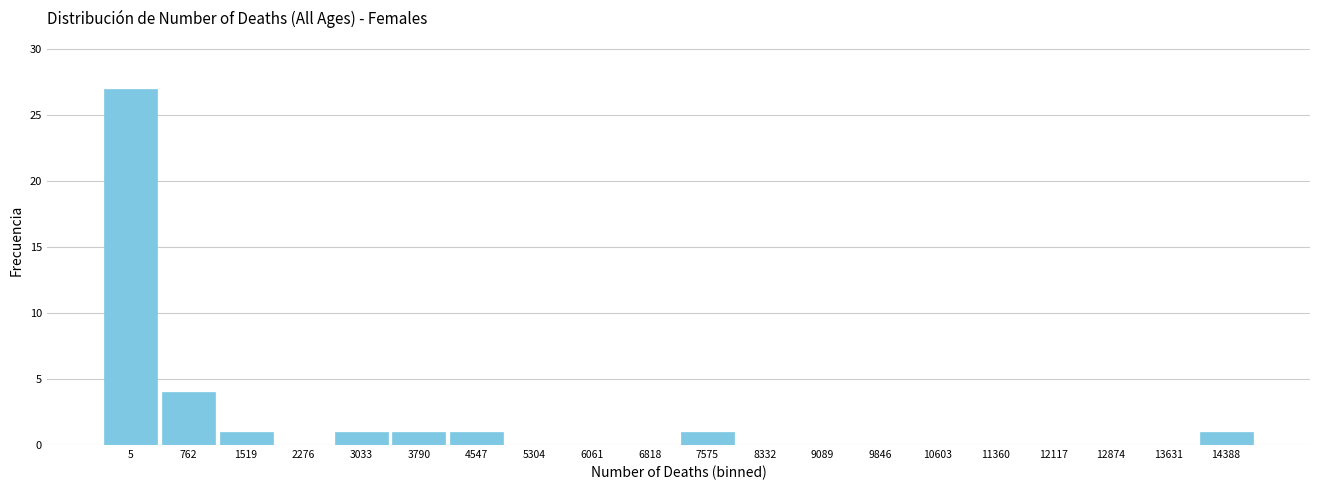

Reading left to right, what are all the values shown in this chart?

5=27	762=4	1519=1	2276=0	3033=1	3790=1	4547=1	5304=0	6061=0	6818=0	7575=1	8332=0	9089=0	9846=0	10603=0	11360=0	12117=0	12874=0	13631=0	14388=1